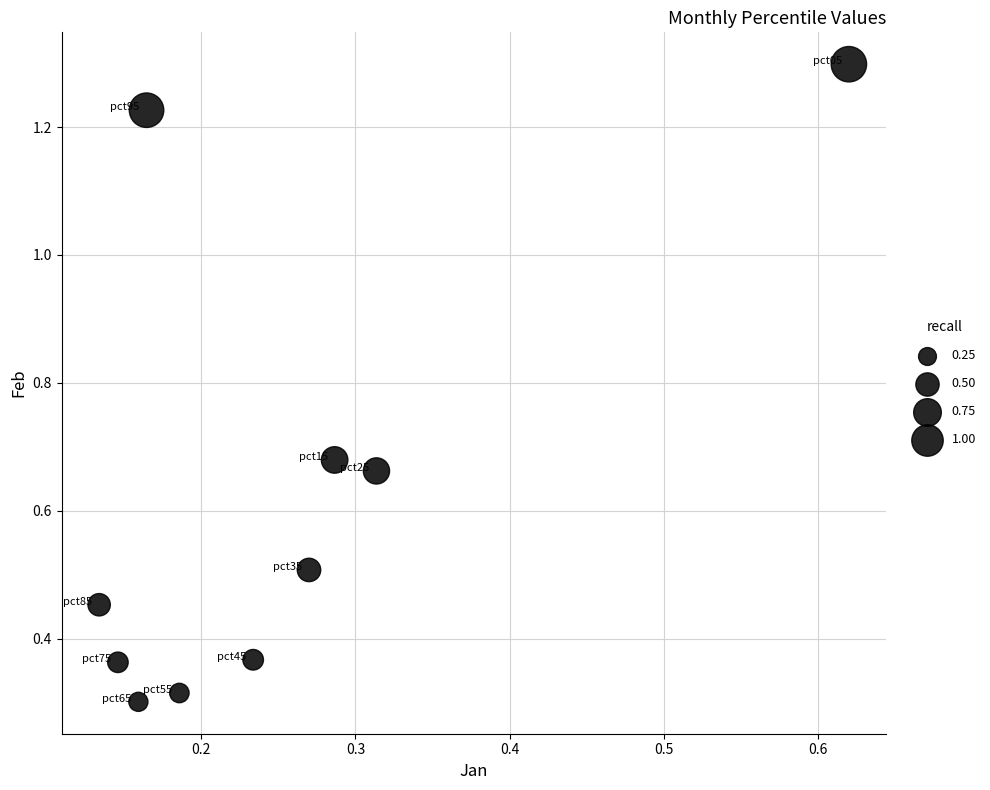

What is the range of Y values (max minus min)?

1.0